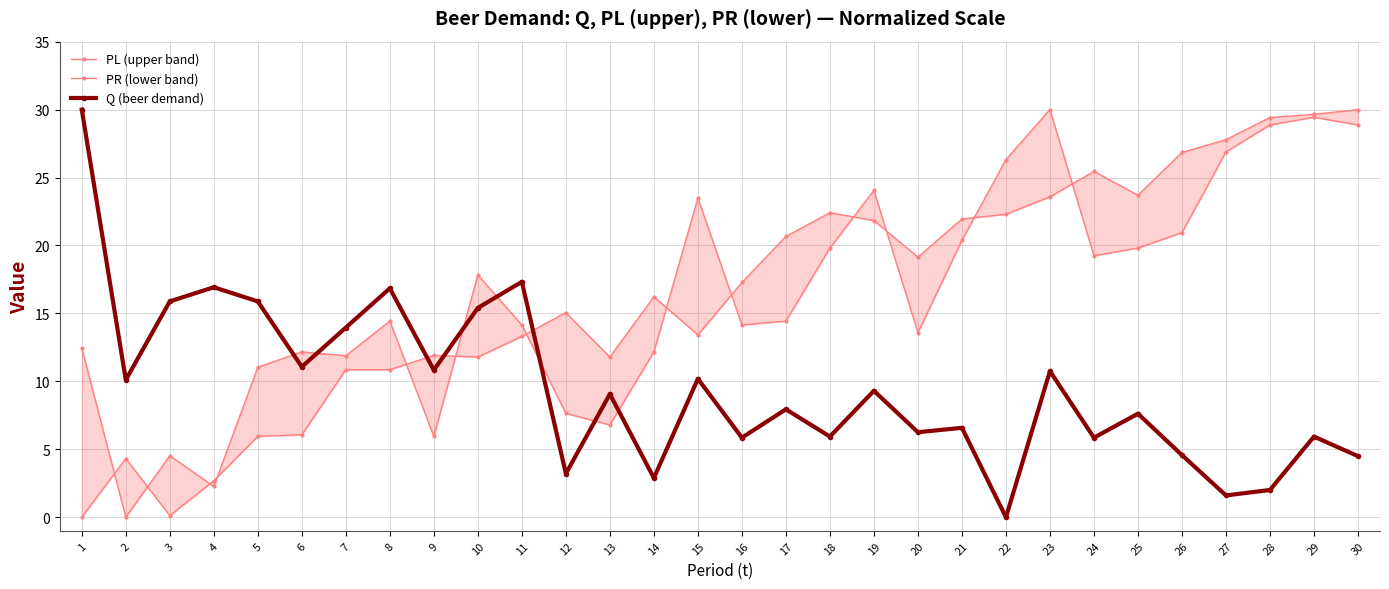

At which category is the sum across all series the highest?

29